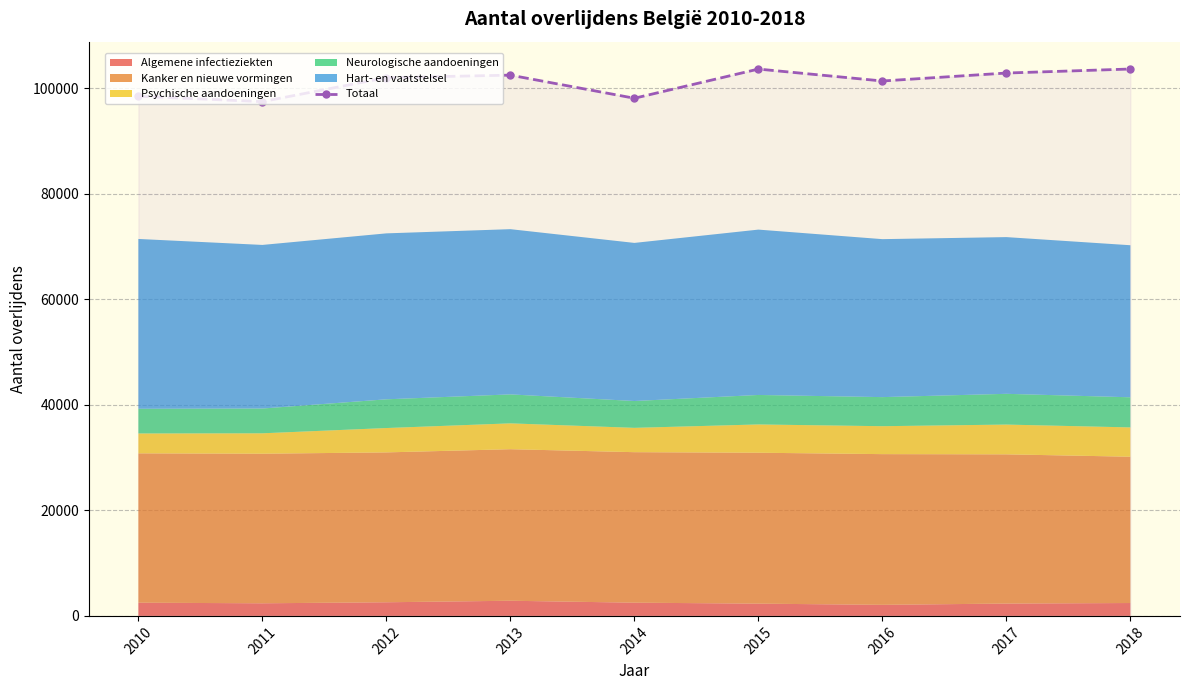

What is the ratio of the value at 2018 to the value at 2017?

1.0